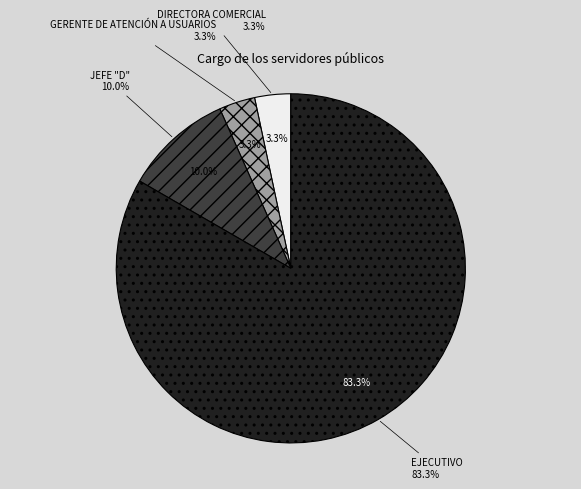

What percentage is the JEFE "D" slice, to the nearest percent?

10%